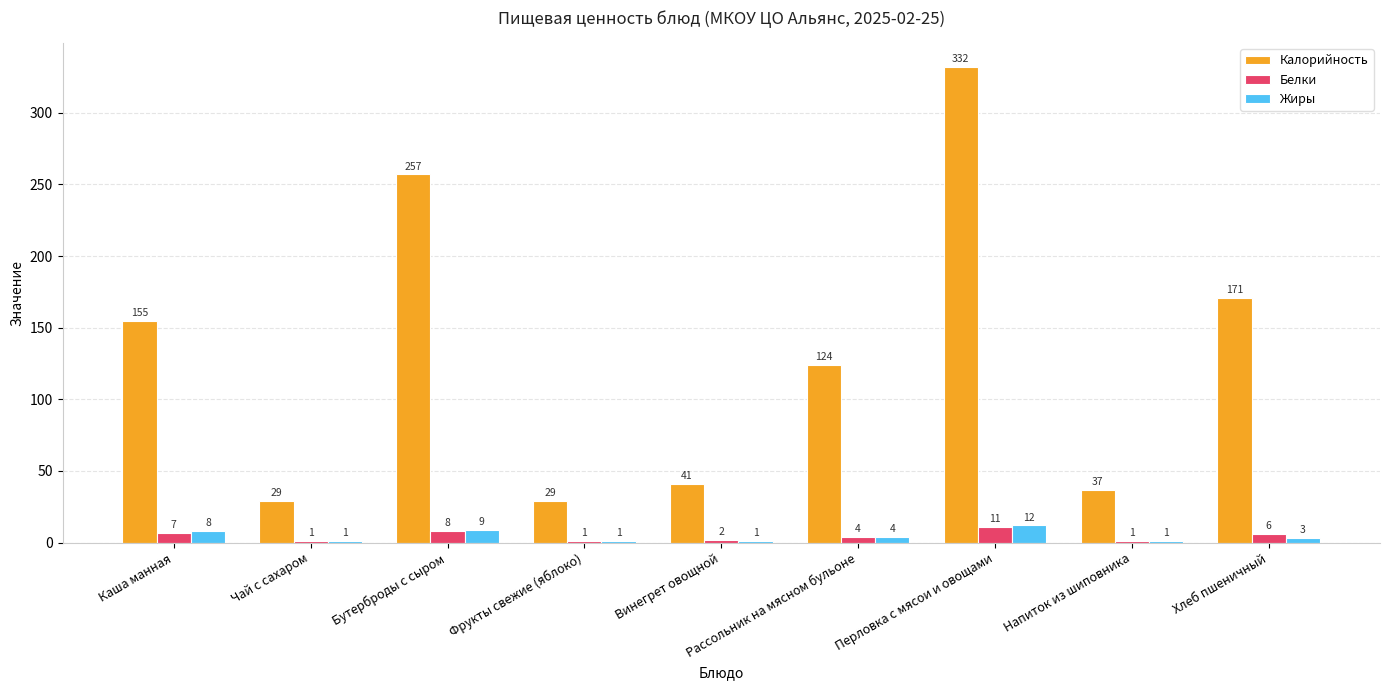

Reading right to left, list all the values displayed in this chart.

Калорийность: 171	37	332	124	41	29	257	29	155
Белки: 6	1	11	4	2	1	8	1	7
Жиры: 3	1	12	4	1	1	9	1	8